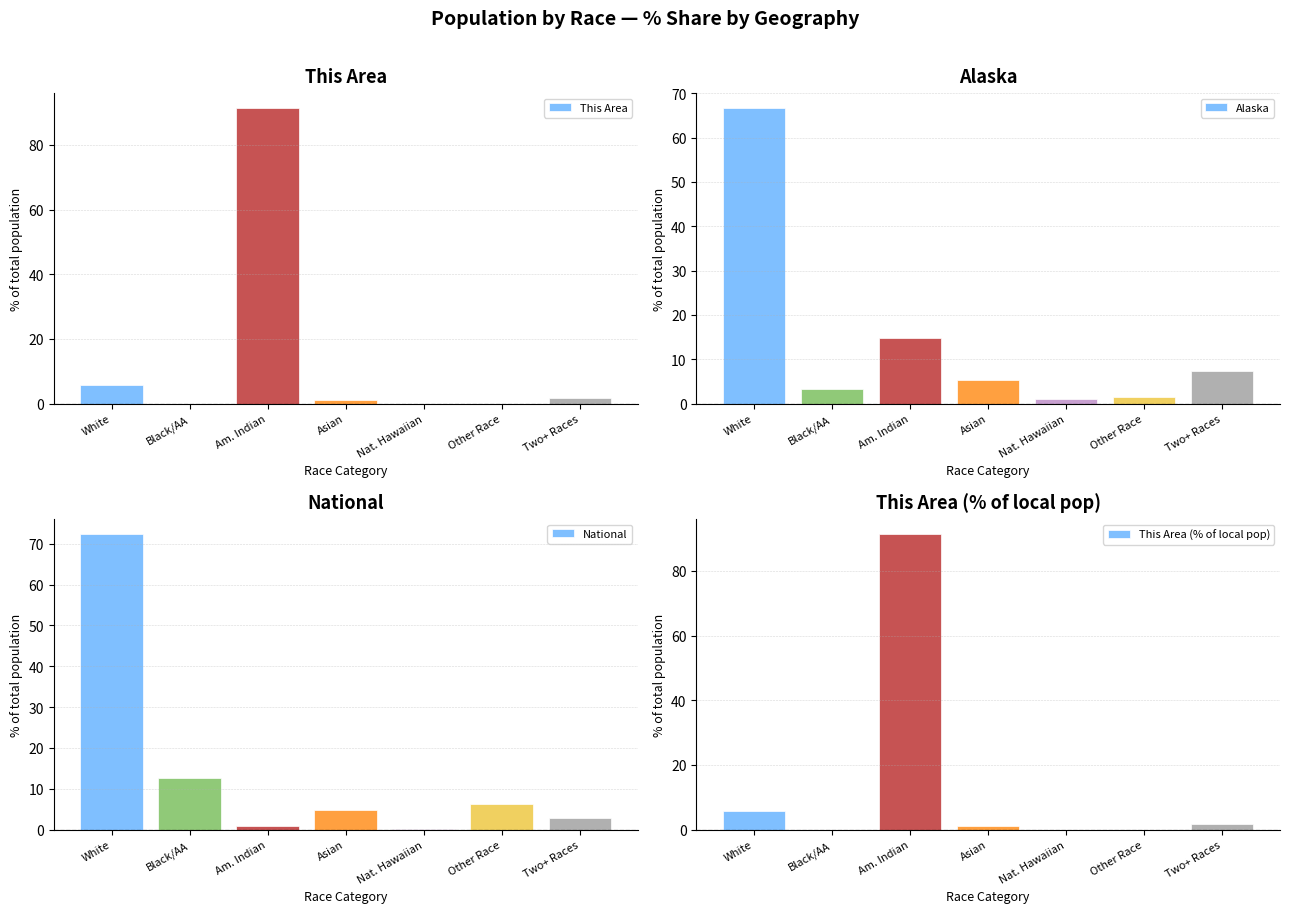

Read the Alaska value at Nat. Hawaiian.

1.0